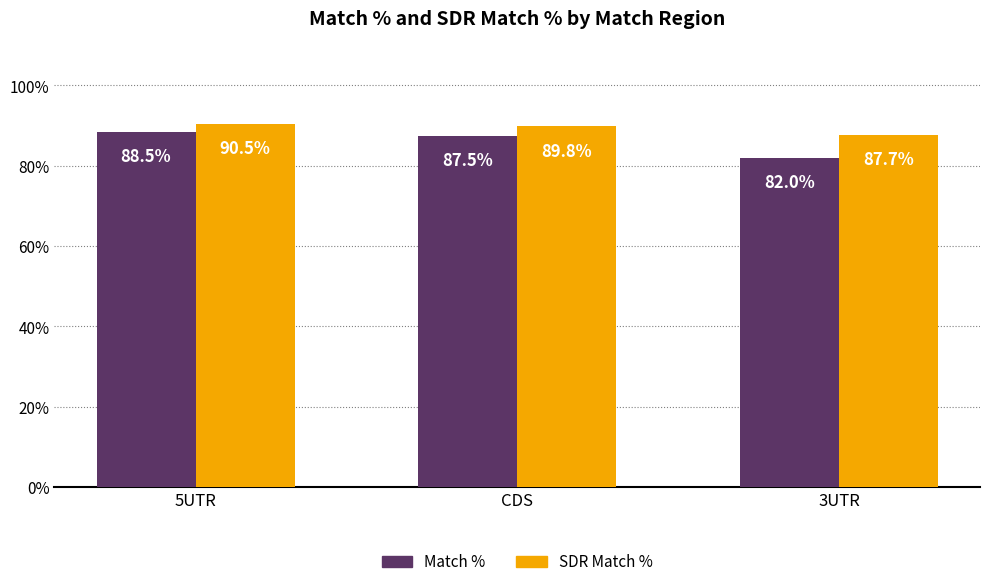

Which category has the highest value in the Match % series?

5UTR